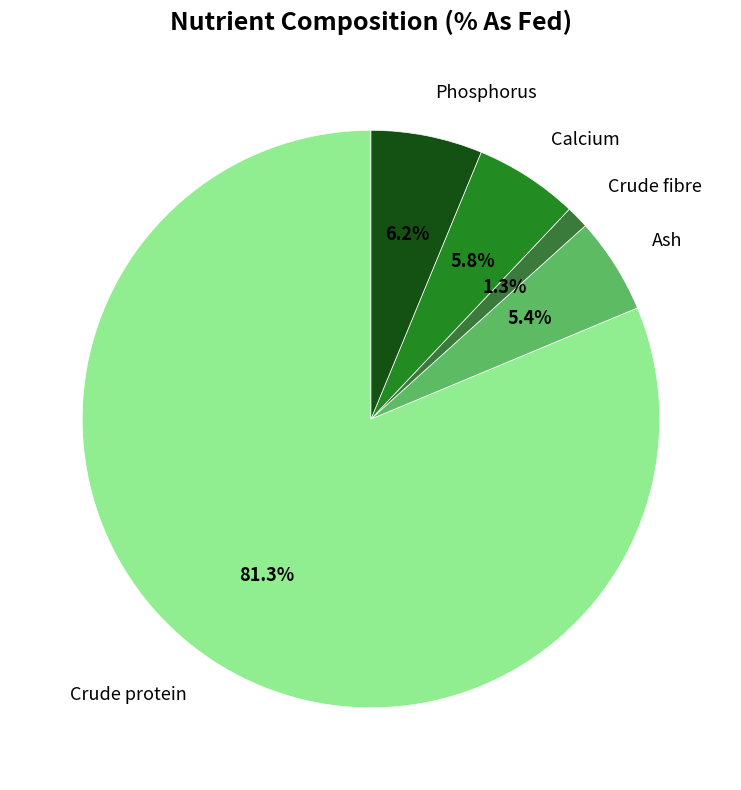

Which has a higher value, Ash or Crude fibre?

Ash